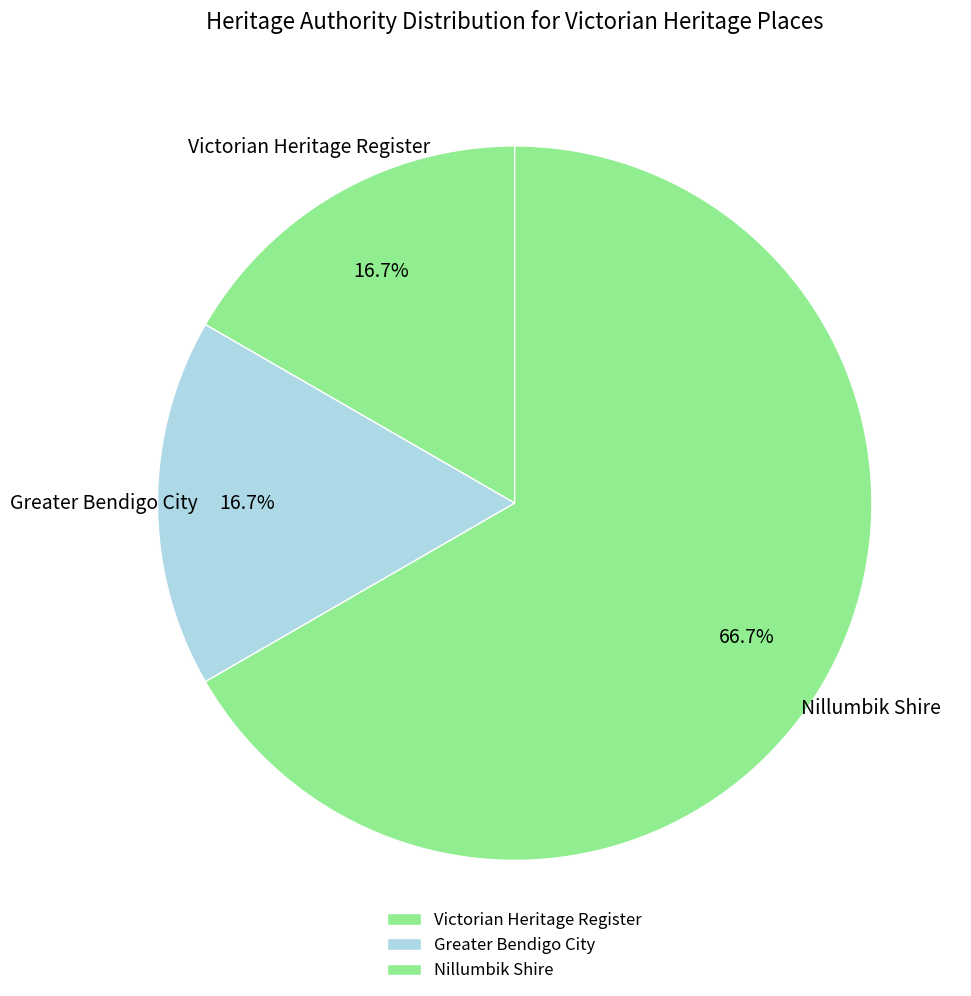

Count the number of slices in the pie.

3